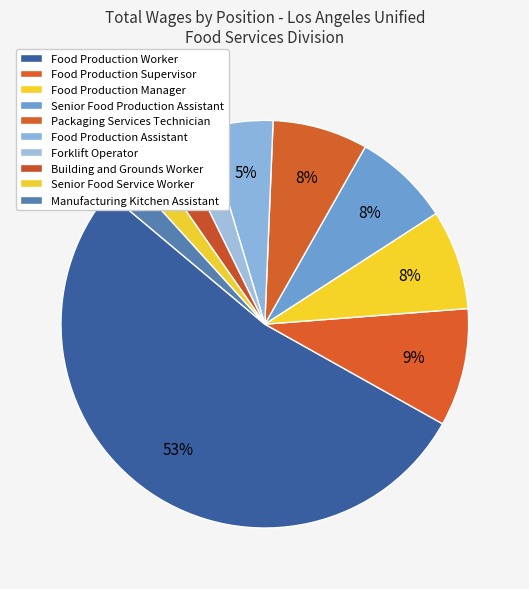

To the nearest percent, what is the average slice percentage?

10%